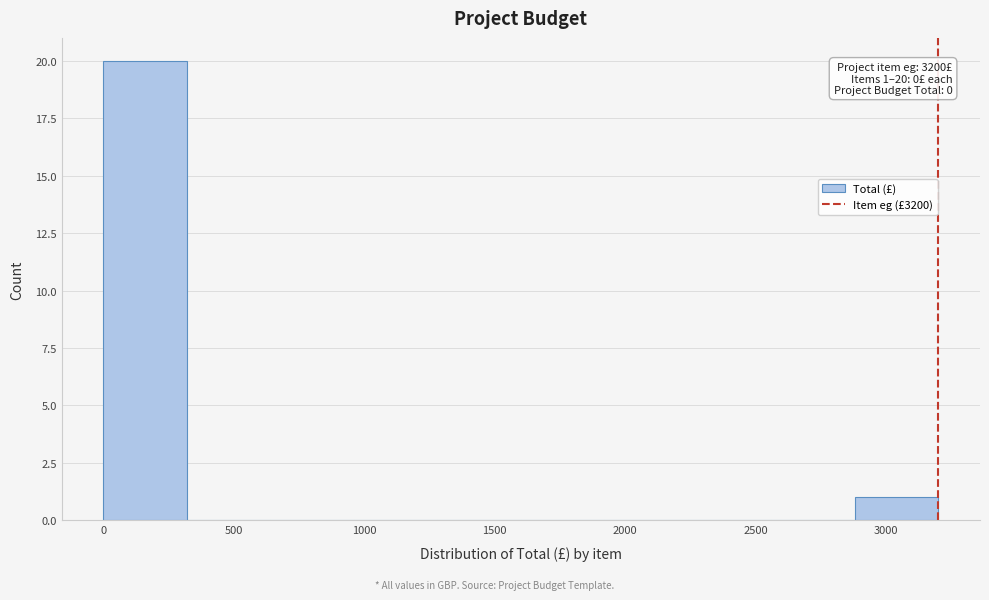

Which range on the x-axis has the tallest bar?

0 to 320